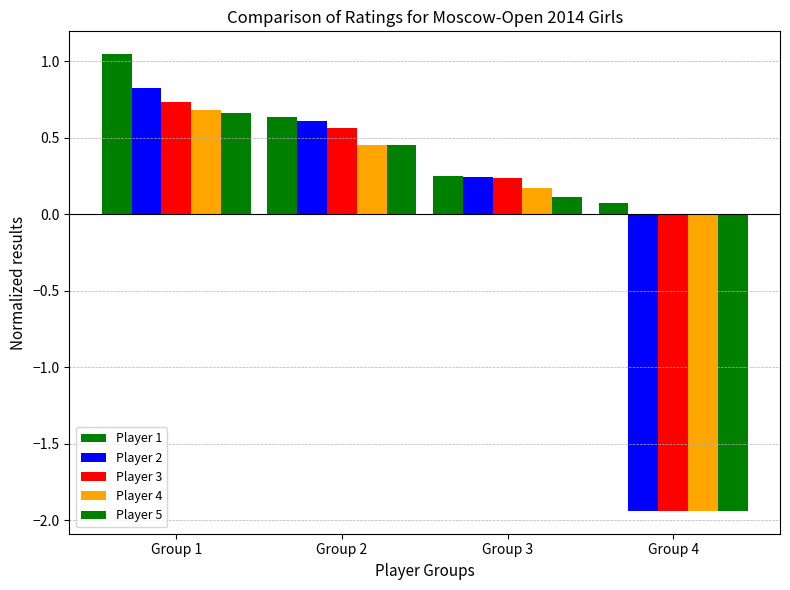

How many data points in Player 3 are less than 0?

1